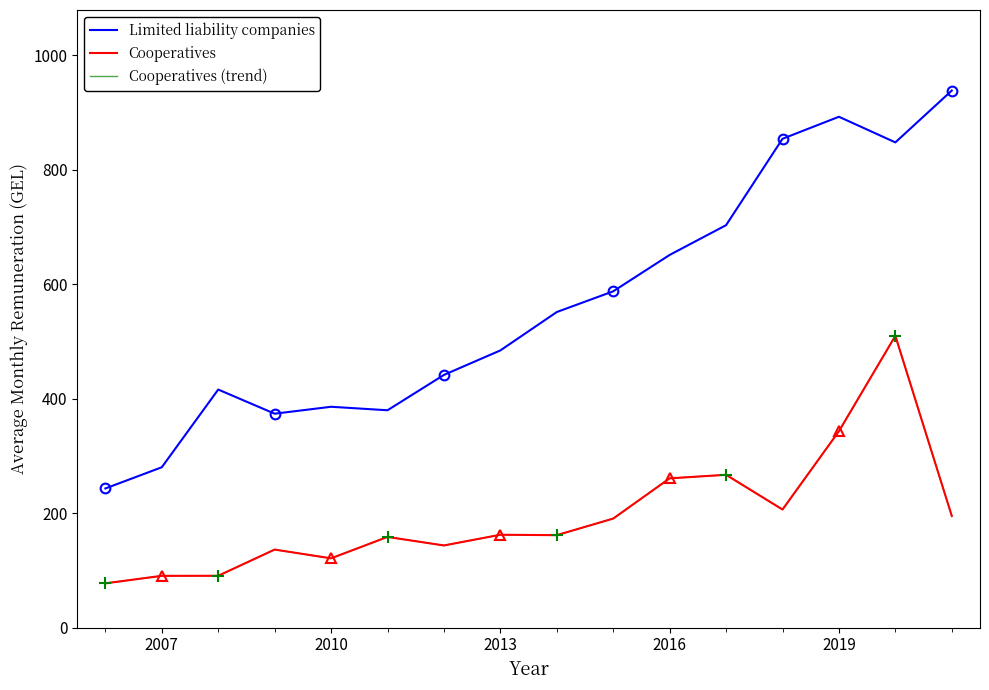

Between 2007 and 2016, which is larger?

2016